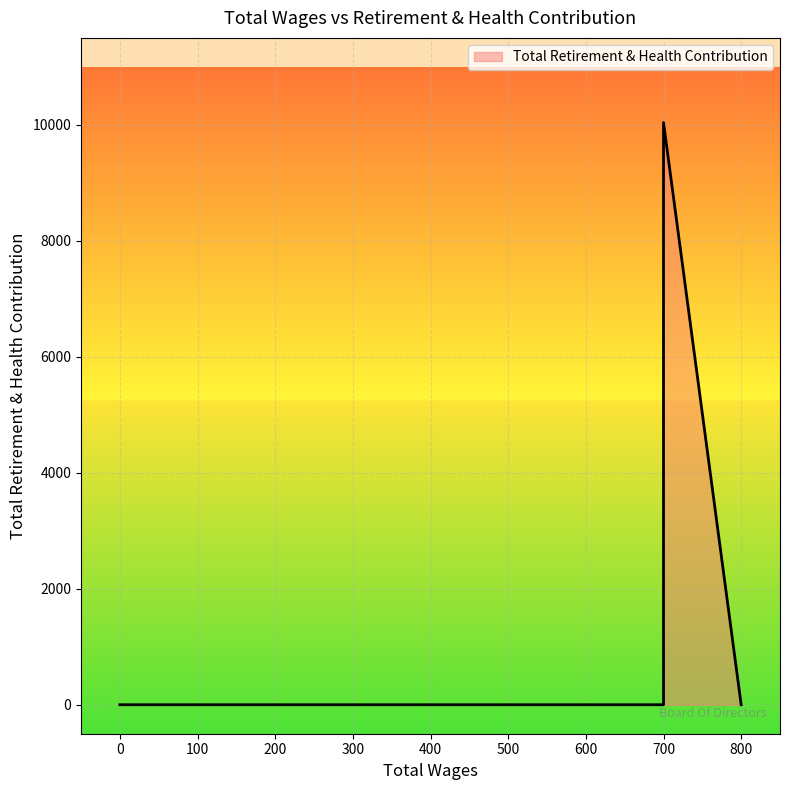

Reading left to right, extract all data points from this chart.

0	10041	0	0	0	0